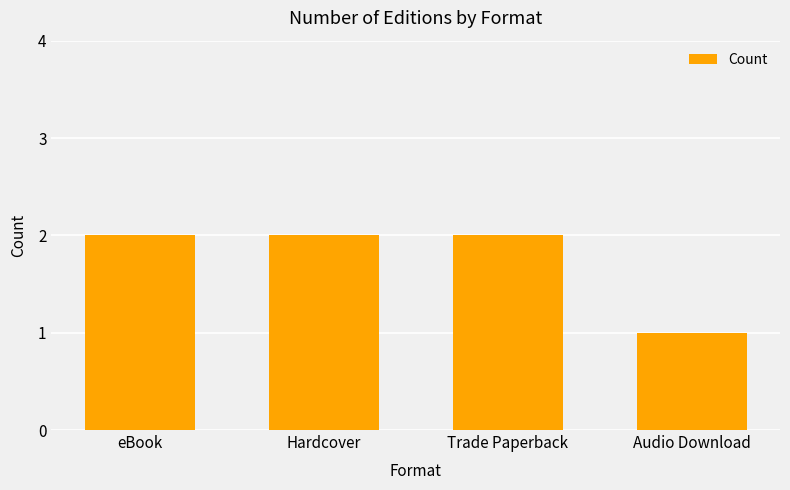

What is the label of the 4th bar from the right?

eBook